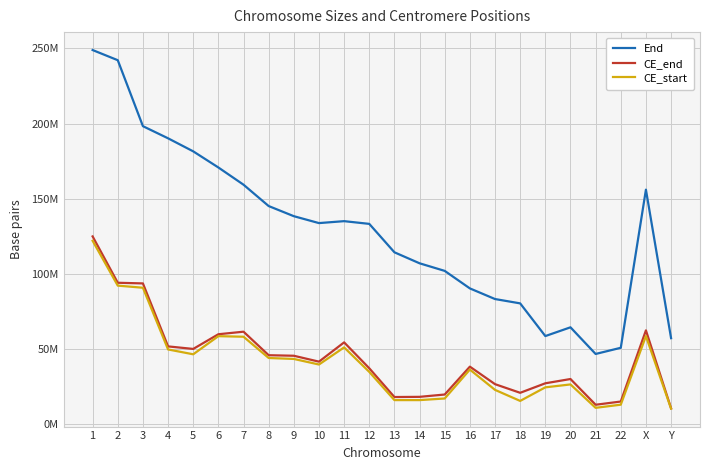

In End, how many points are lower than both neighbors (excluding endpoints)?

3